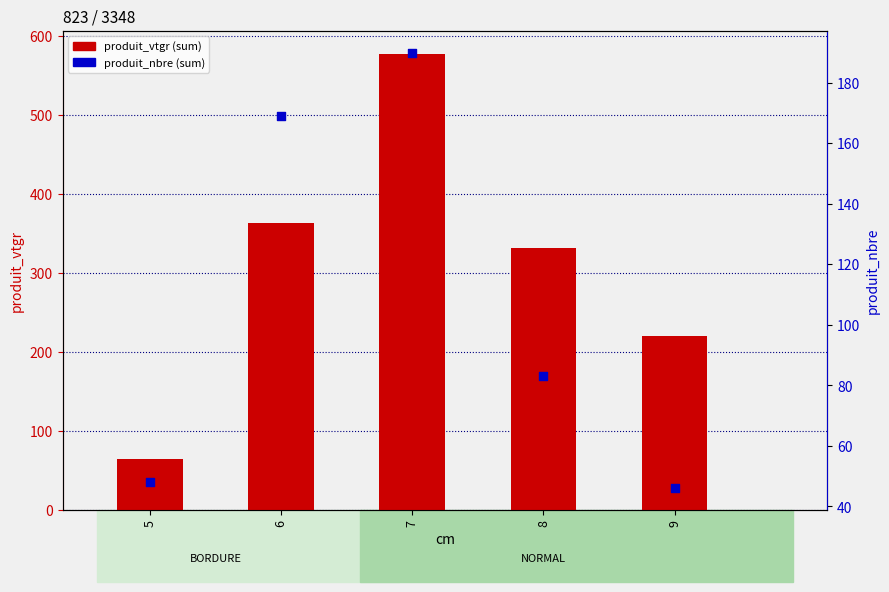

At which category is the sum across all series the highest?

7